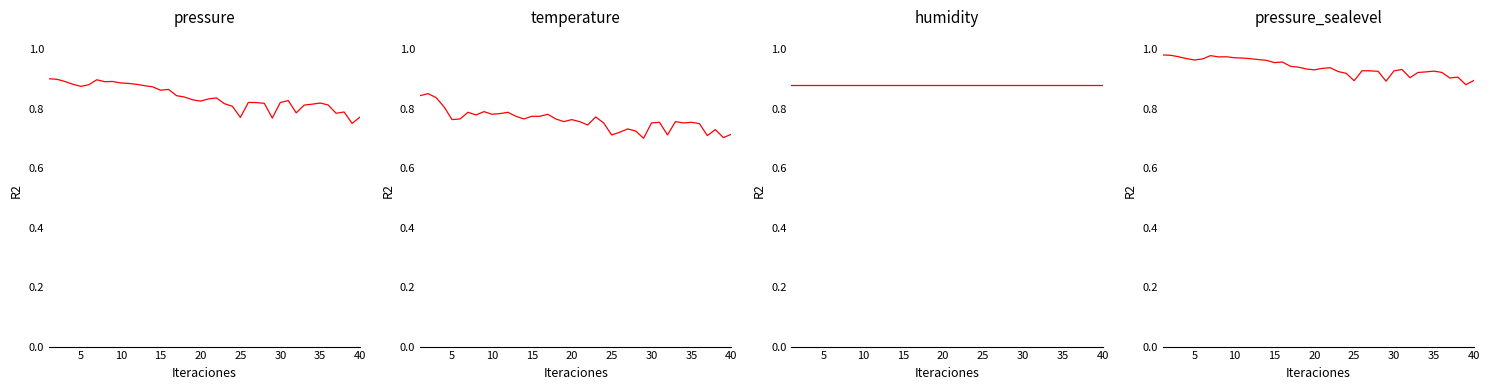

What is the minimum value shown in the chart?

0.7